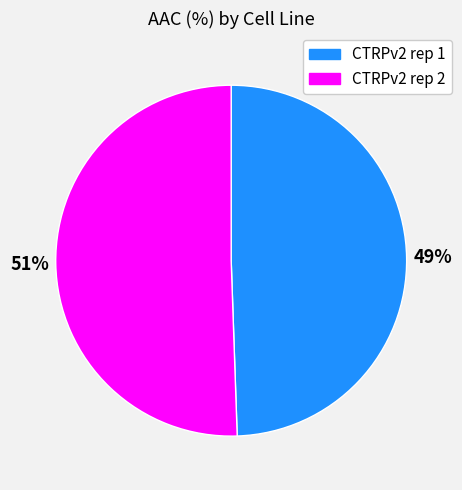

Rank the categories by value from highest to lowest.

CTRPv2 rep 2, CTRPv2 rep 1